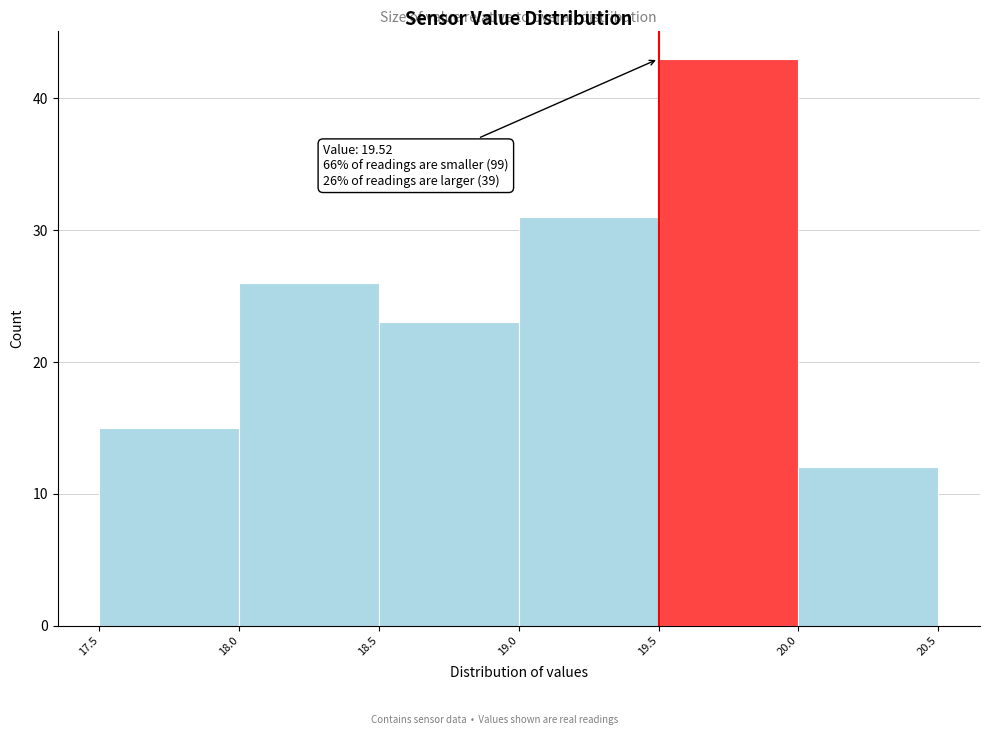

Which range on the x-axis has the tallest bar?

19.5 to 20.0